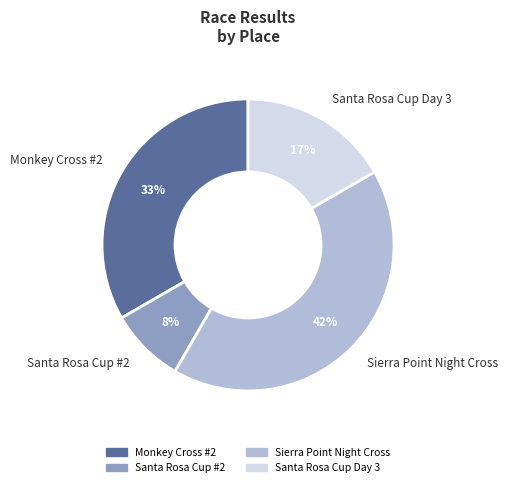

To the nearest percent, what is the combined percentage of Sierra Point Night Cross and Monkey Cross #2?

75%